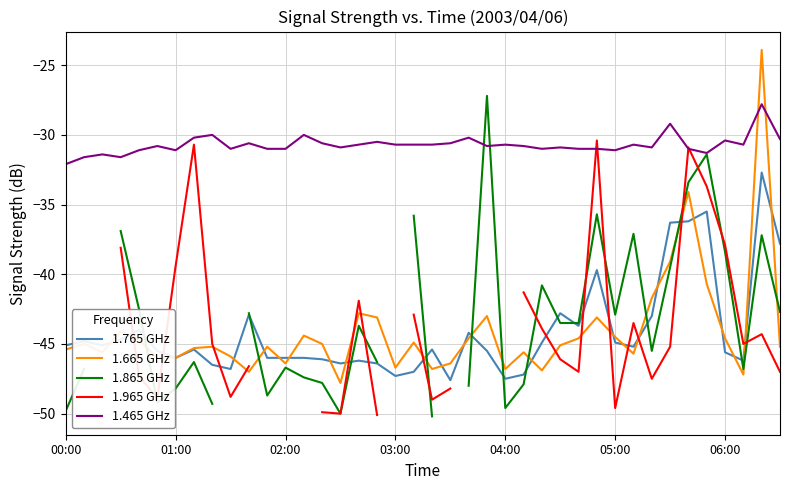

Which series ends up on top after the final intersection of 1.465 GHz and 1.665 GHz?

1.465 GHz